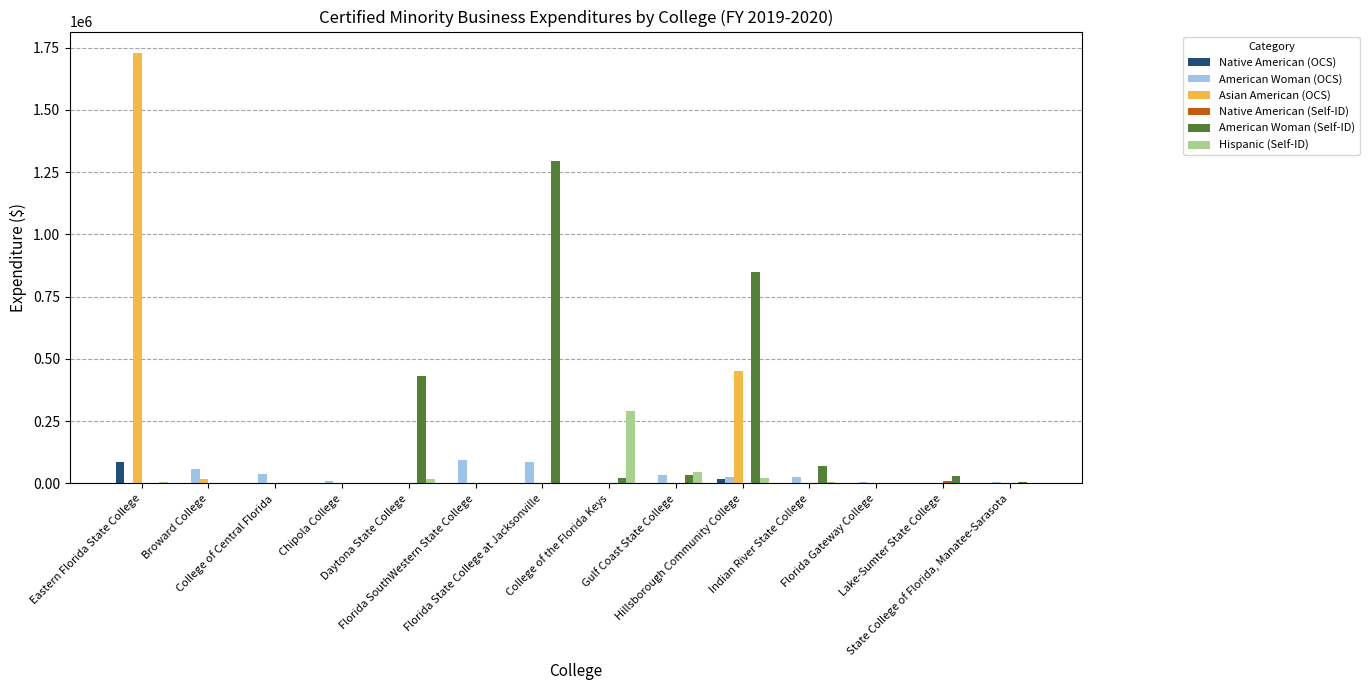

What is the greatest value displayed?

1727992.0